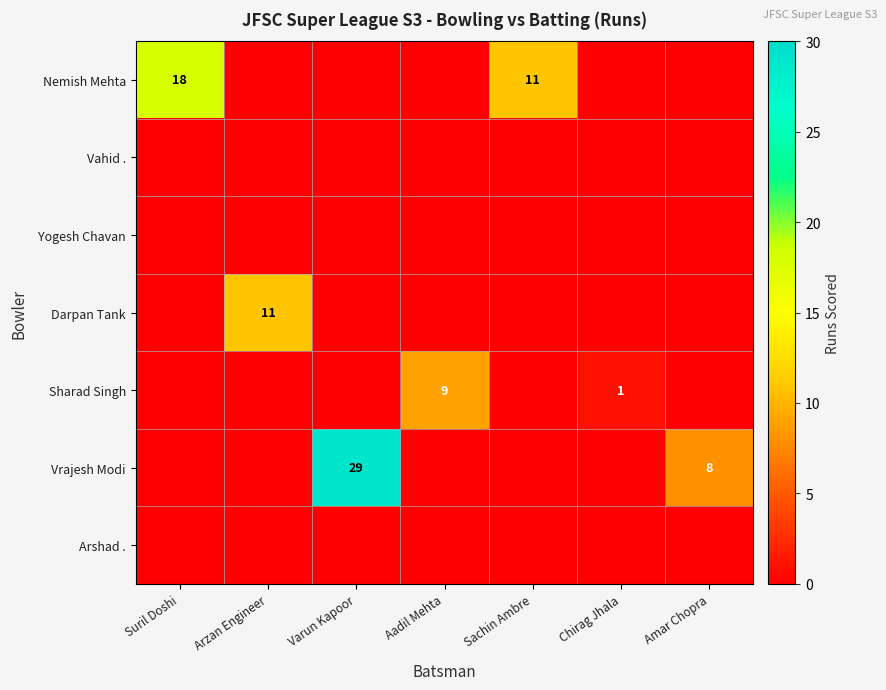

The Sharad Singh series shows 1 at Chirag Jhala. True or false?

True